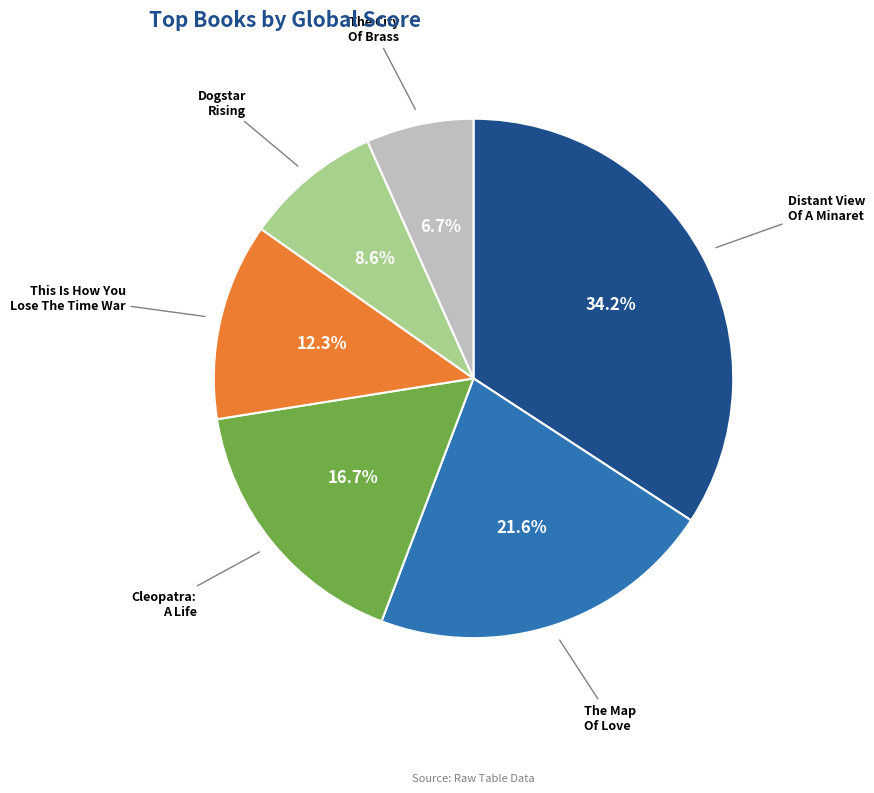

What portion of the pie excludes Dogstar Rising?

91.4%